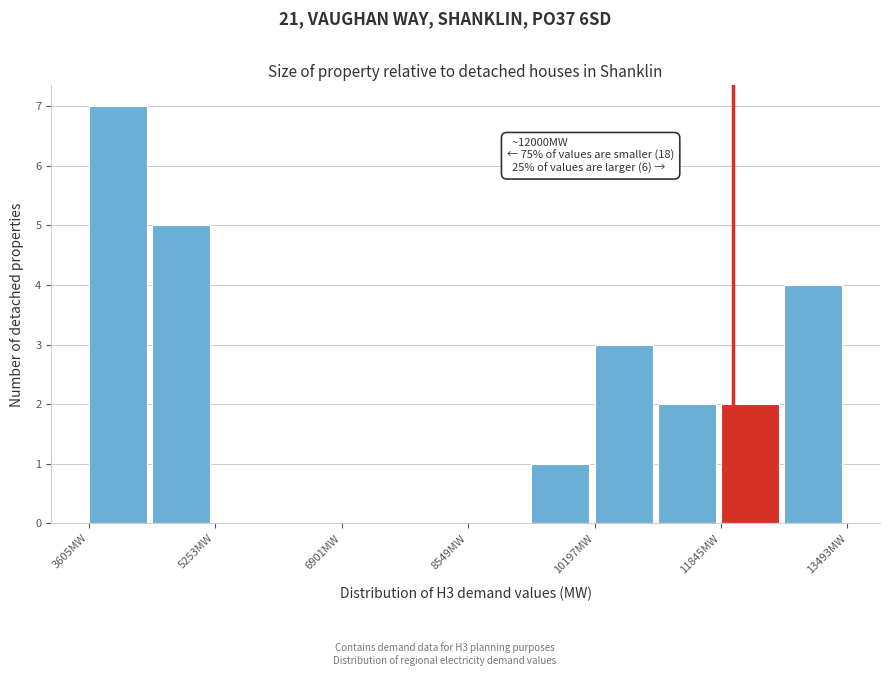

Over which range of the x-axis is the bar tallest?

3600 to 4400